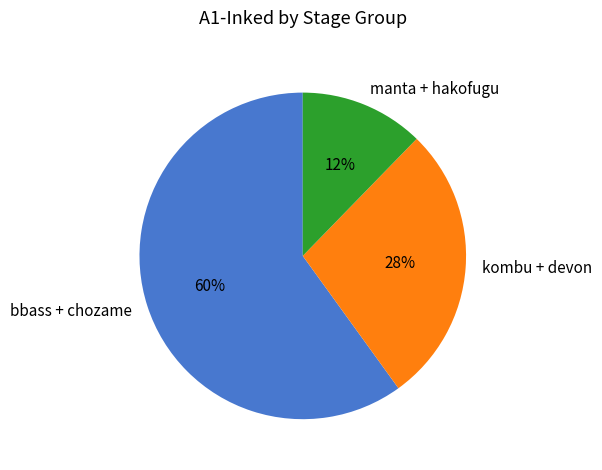

Count the number of slices in the pie.

3